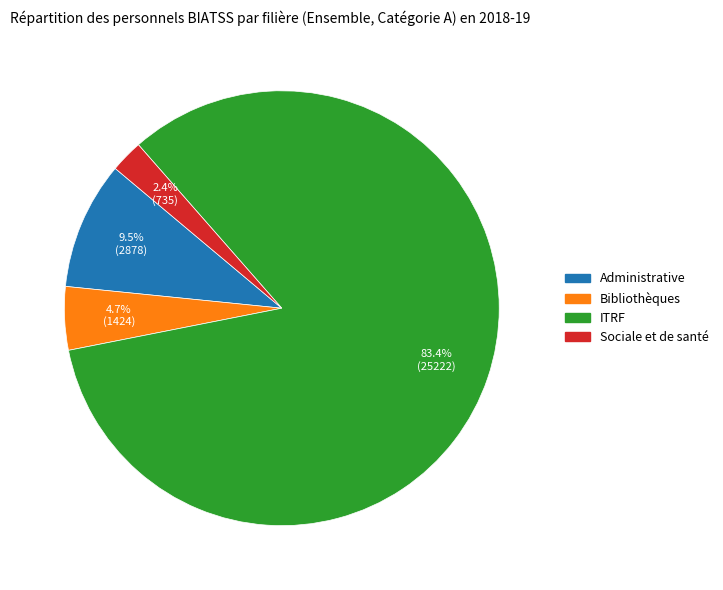

To the nearest percent, what portion does ITRF represent?

83%